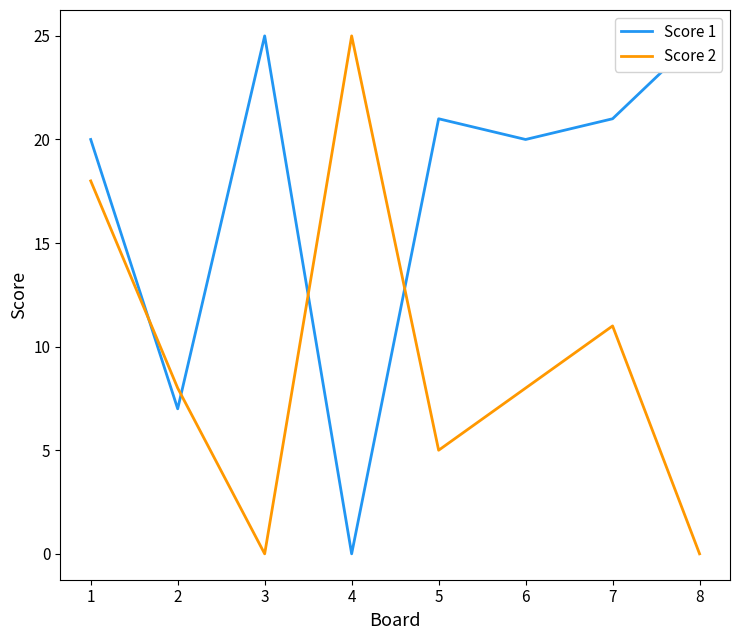

Where do Score 2 and Score 1 first cross each other?

1 and 2